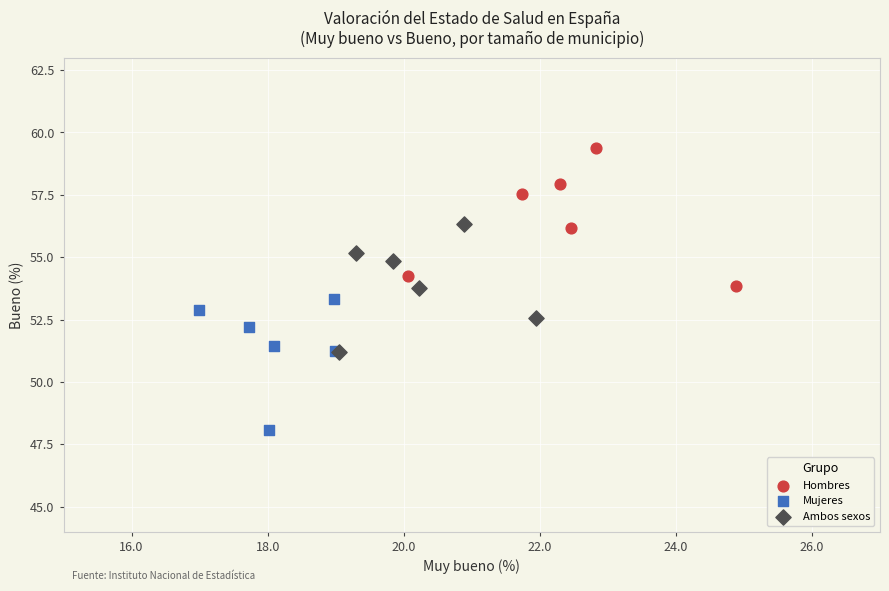

Which series contains the lowest Y value?

Mujeres